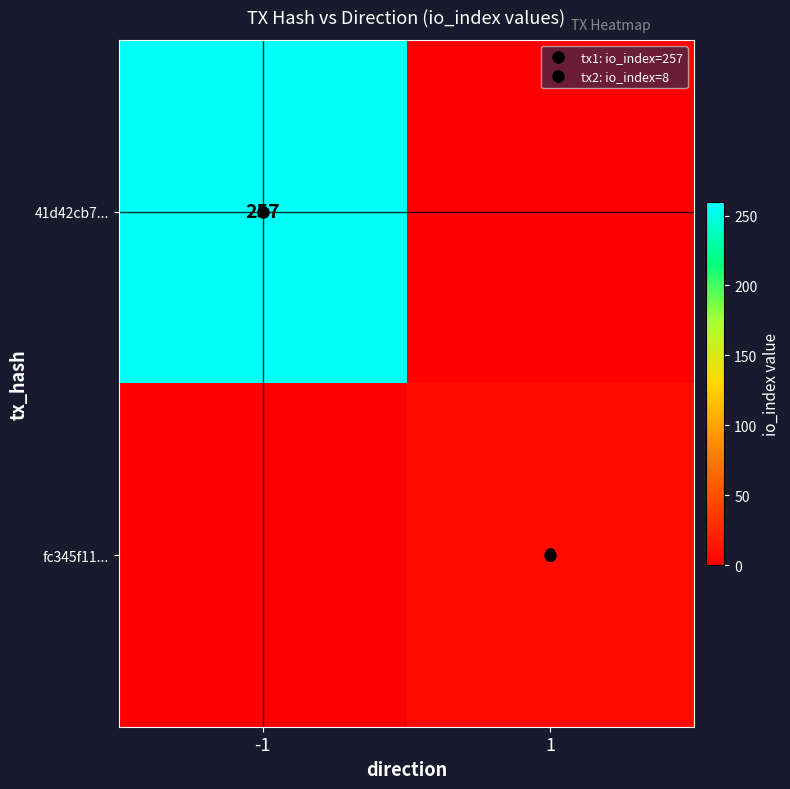

How many distinct data groups are displayed?

2